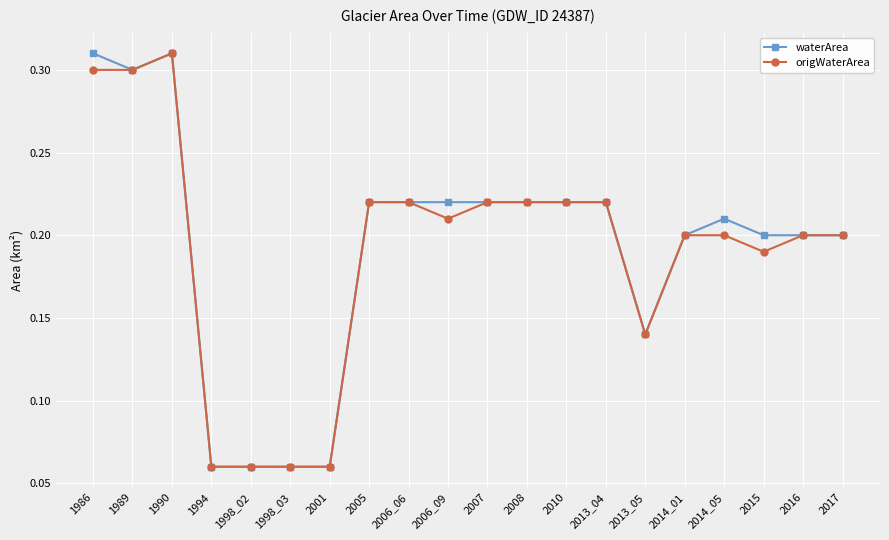

The waterArea series shows 0.2 at 2016. True or false?

True